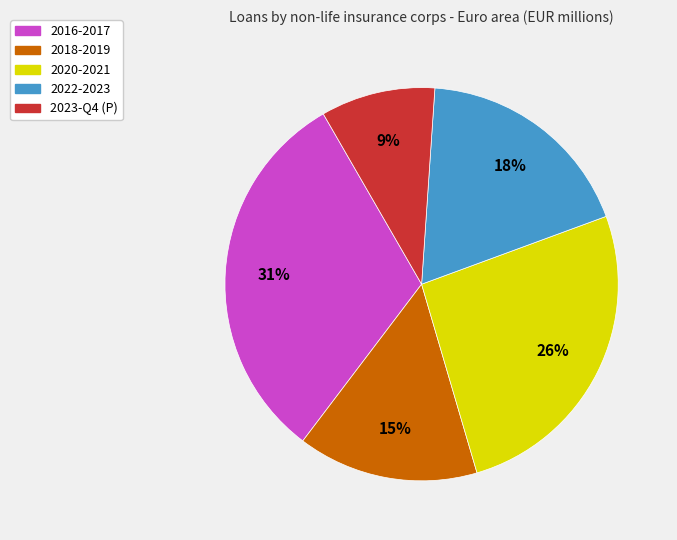

Do 2016-2017 and 2023-Q4 (P) together represent more than half of the pie?

No